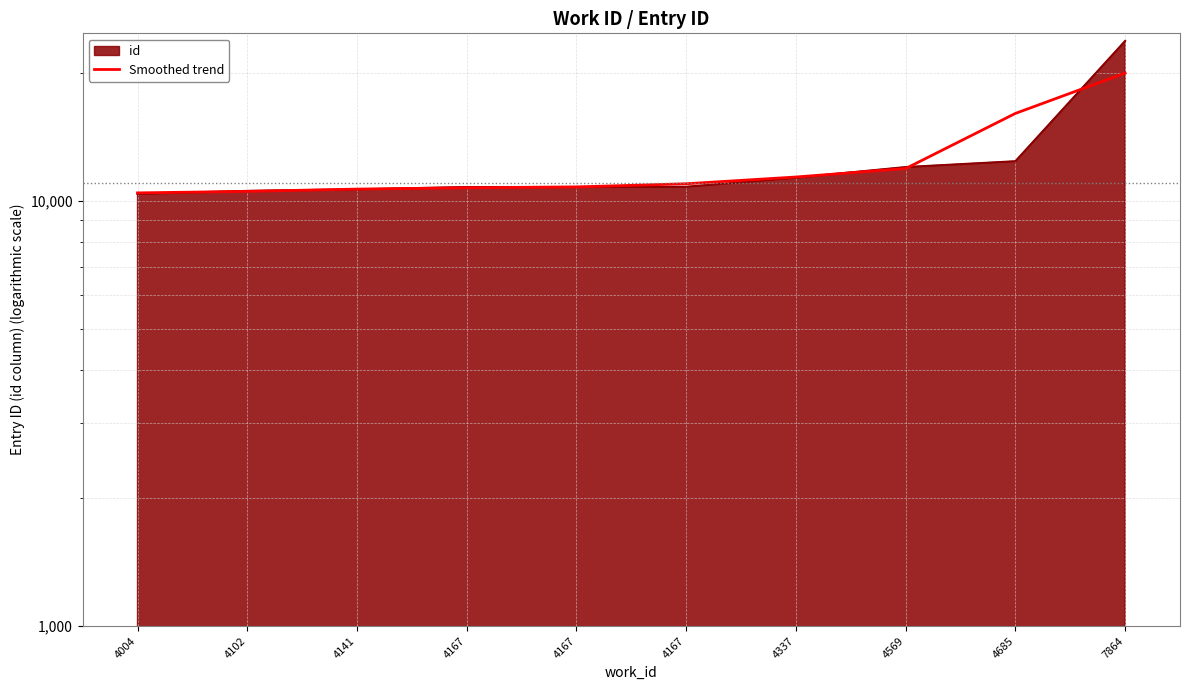

List the labels in order of value, smallest first.

4004, 4102, 4141, 4167, 4167, 4167, 4337, 4569, 4685, 7864